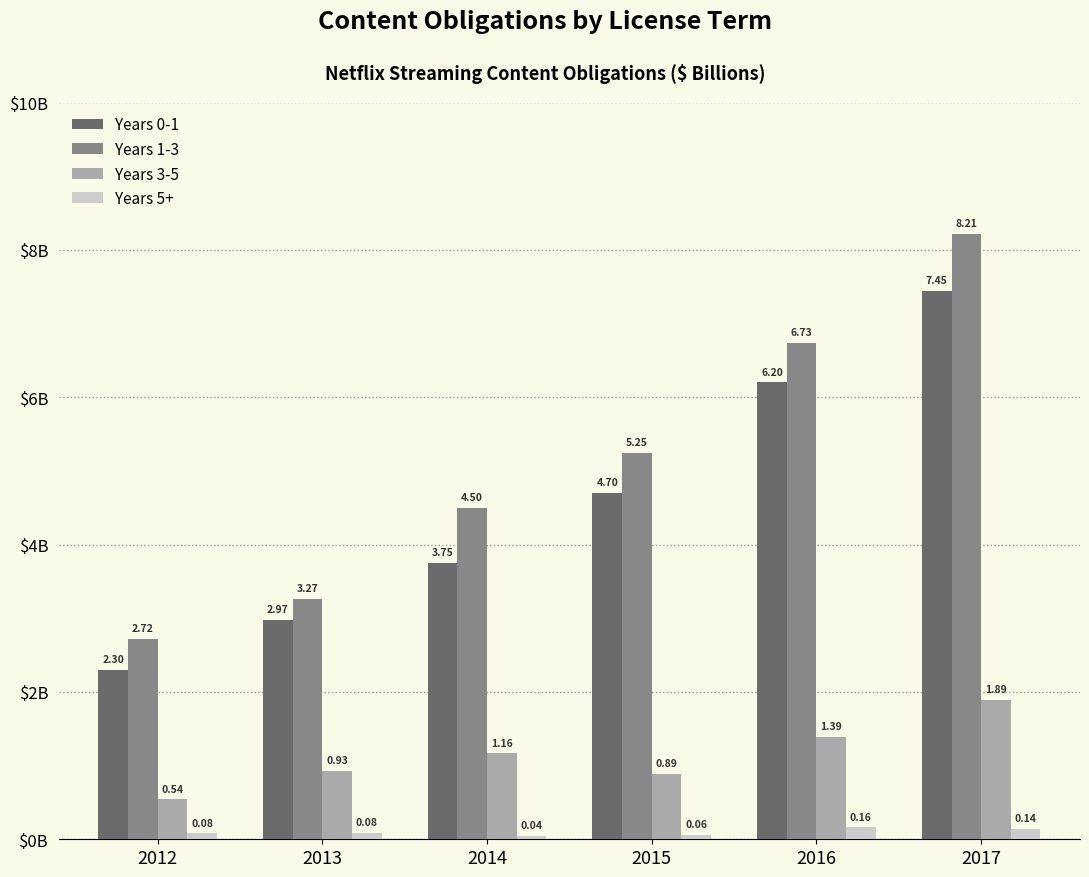

At which label is Years 5+ closest to 0?

2014